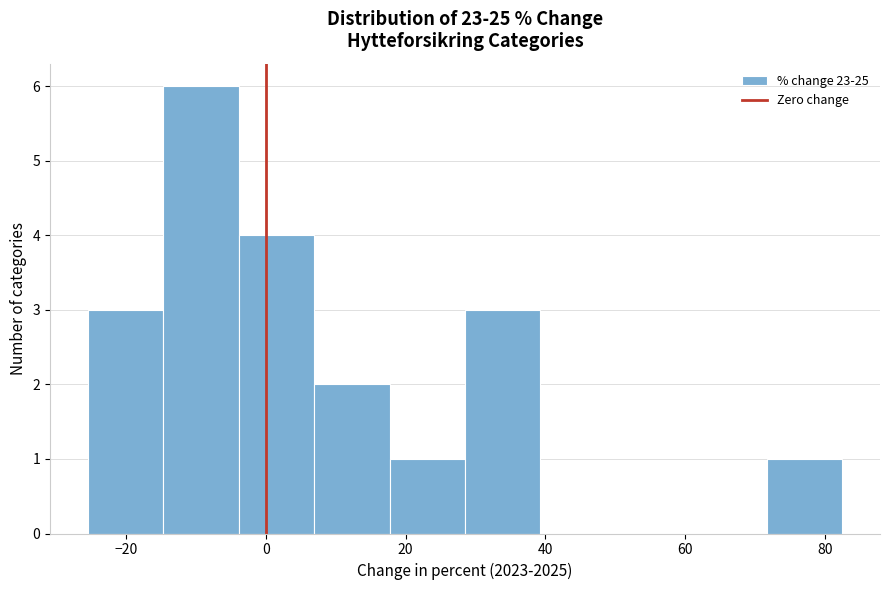

Reading left to right, list every bar in this chart as the range it spans on the x-axis followed by its height. Neither the bar edges nor the heights are printed on the chart, so give them approximately, as read against the axes.

-26 to -14: 3
-14 to -4: 6
-4 to 6: 4
6 to 18: 2
18 to 28: 1
28 to 40: 3
40 to 50: 0
50 to 60: 0
60 to 72: 0
72 to 82: 1